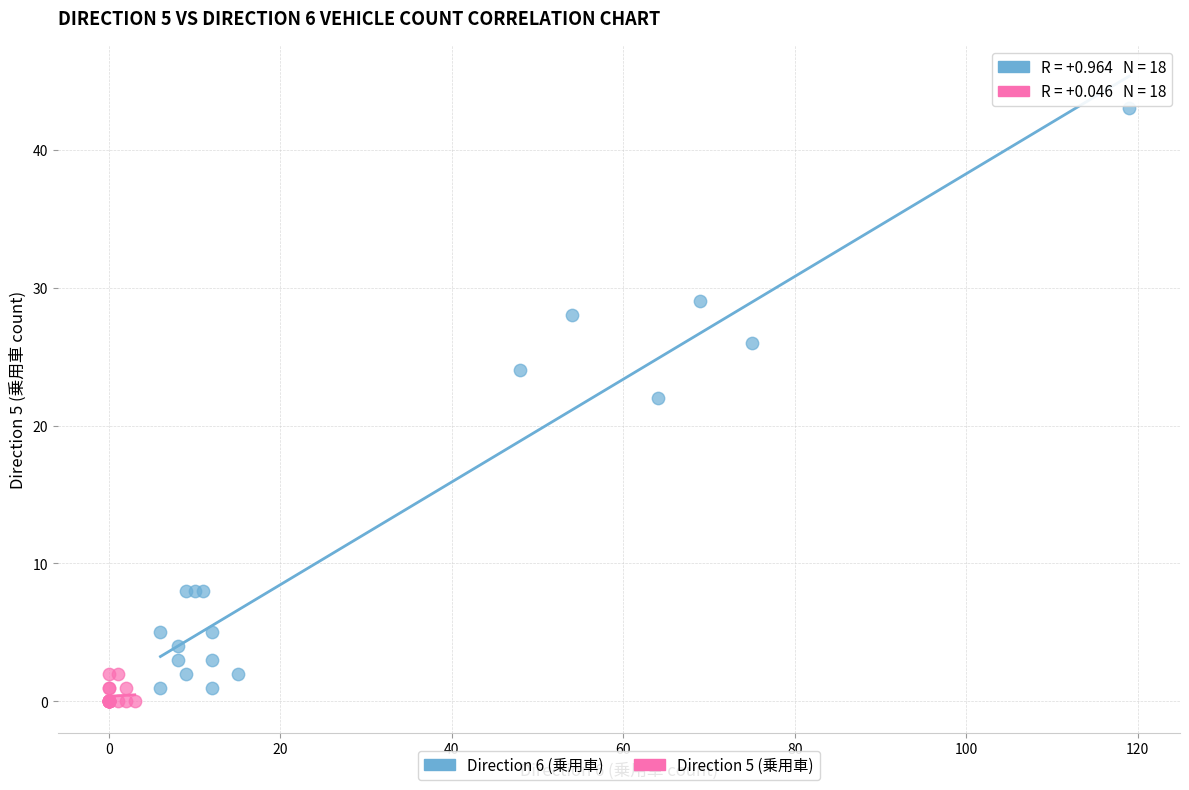

Which series has the largest Y range (max minus min)?

Direction 6 (乗用車)